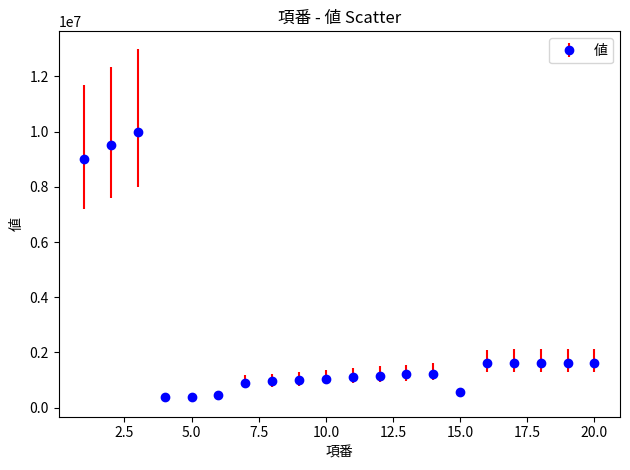

What is the value of the 3rd point from the left?

10000000